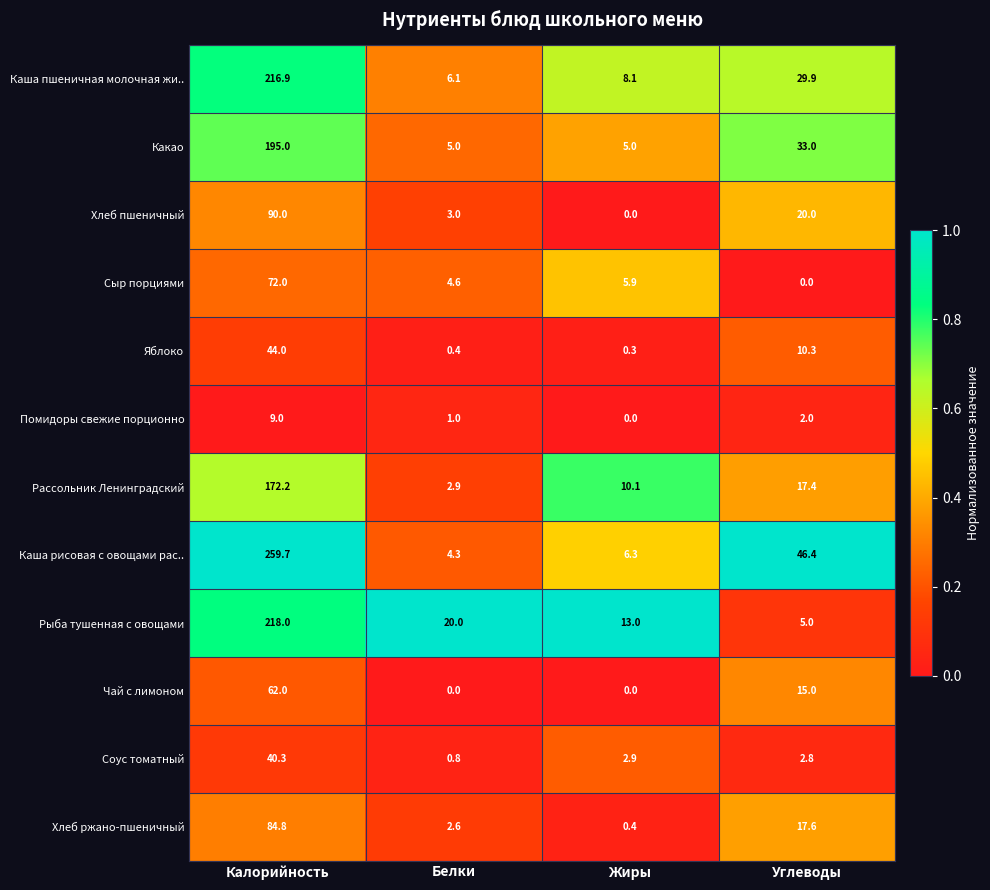

True or false: Чай с лимоном has a value of 62.0 at Калорийность.

True